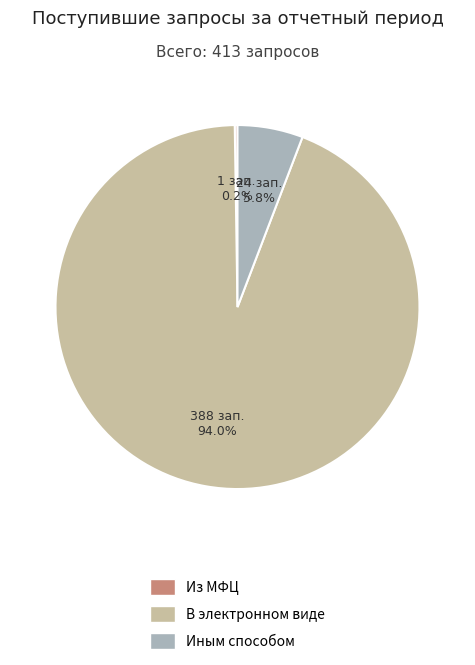

What is the largest slice in the pie chart?

В электронном виде